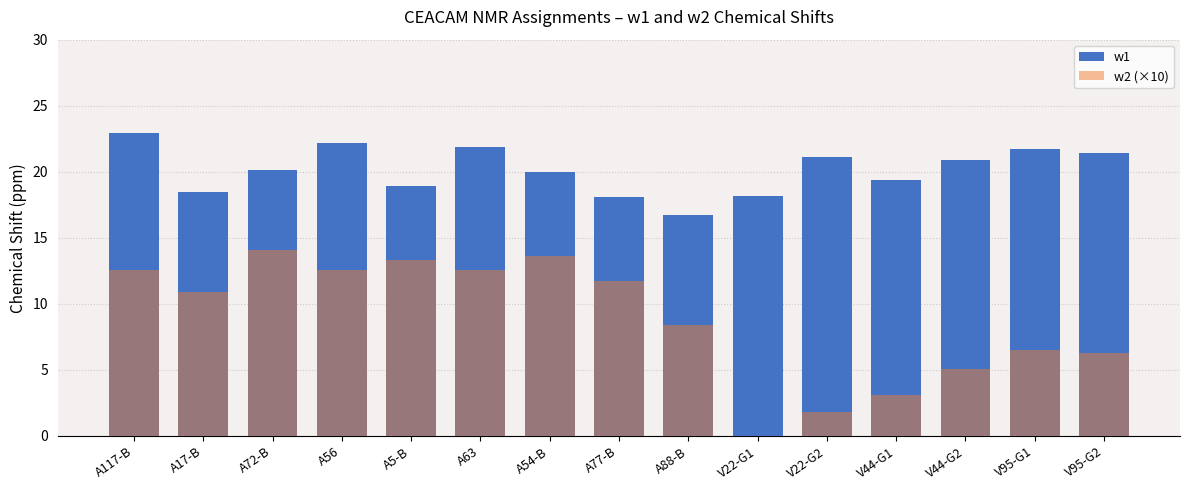

How many positive values does the w2 (×10) series have?

14